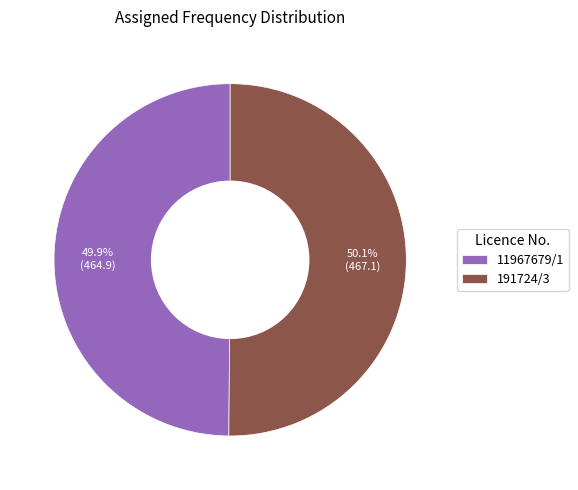

How much of the chart is everything except 191724/3?

49.9%